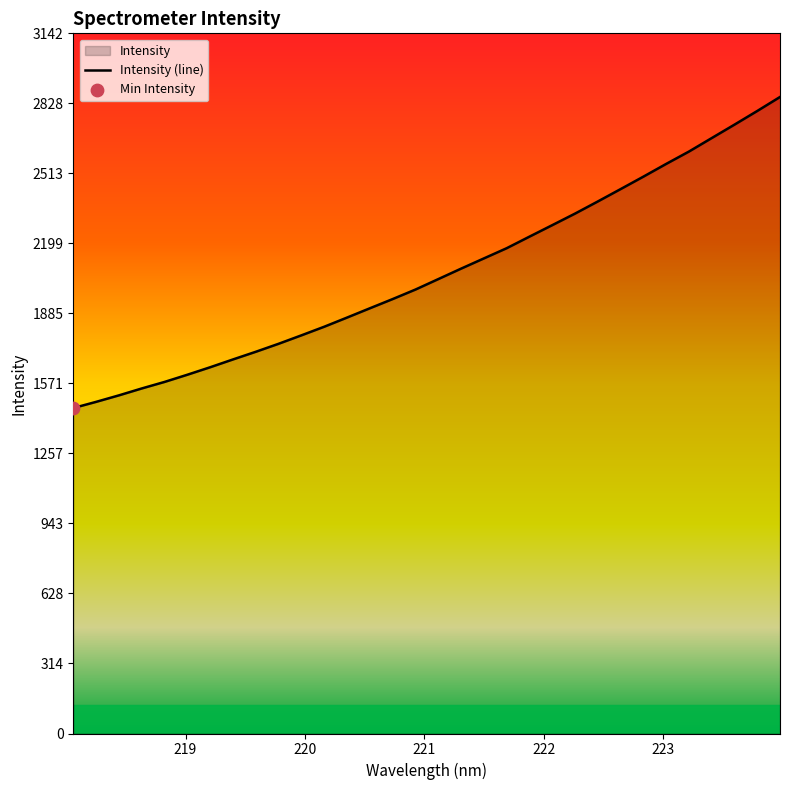

What is the minimum value shown in the chart?

1460.3